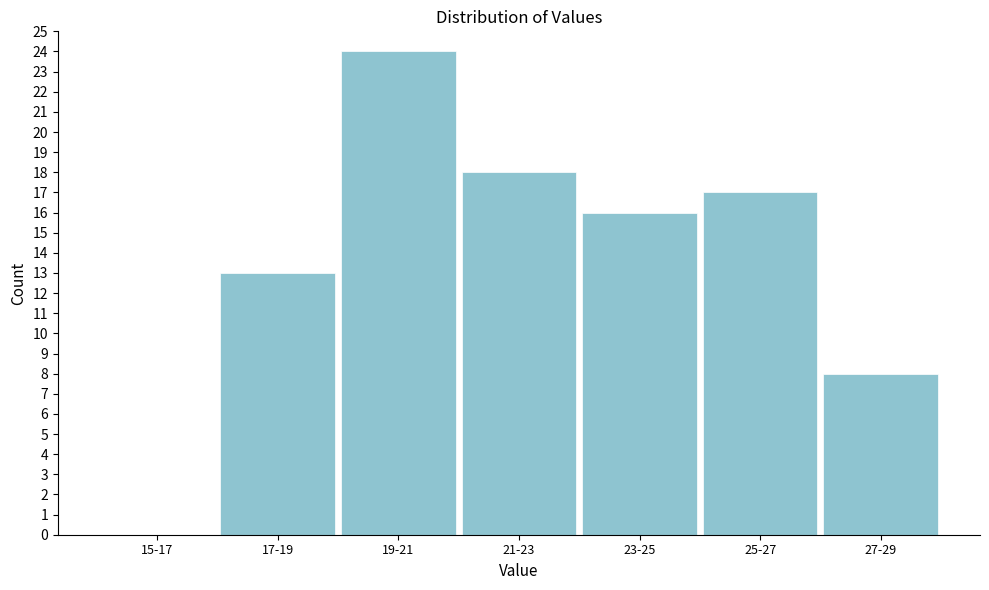

Reading left to right, list all the values displayed in this chart.

15-17=0	17-19=13	19-21=24	21-23=18	23-25=16	25-27=17	27-29=8